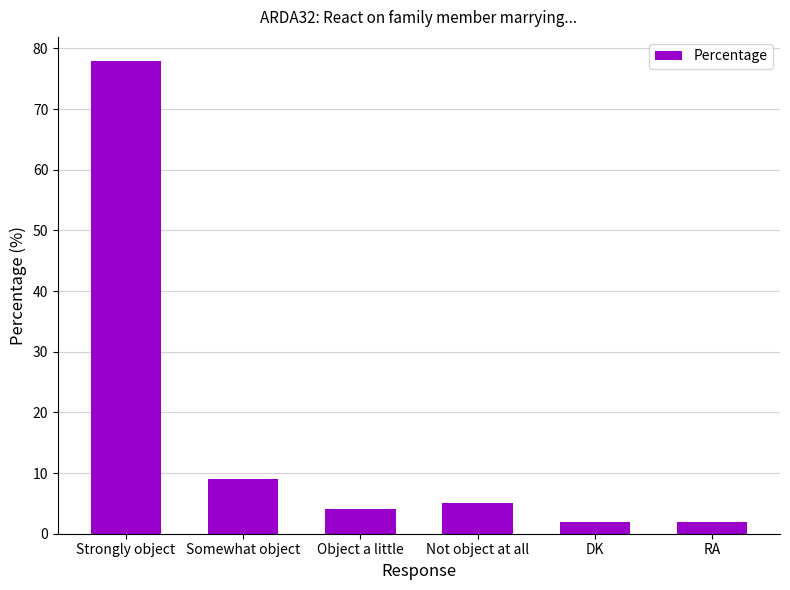

Is it true that the value at Strongly object is 78?

True